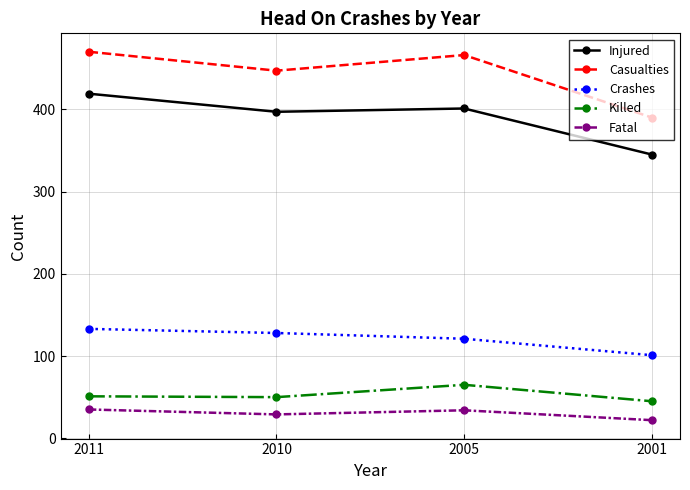

How many lines are shown in the chart?

5